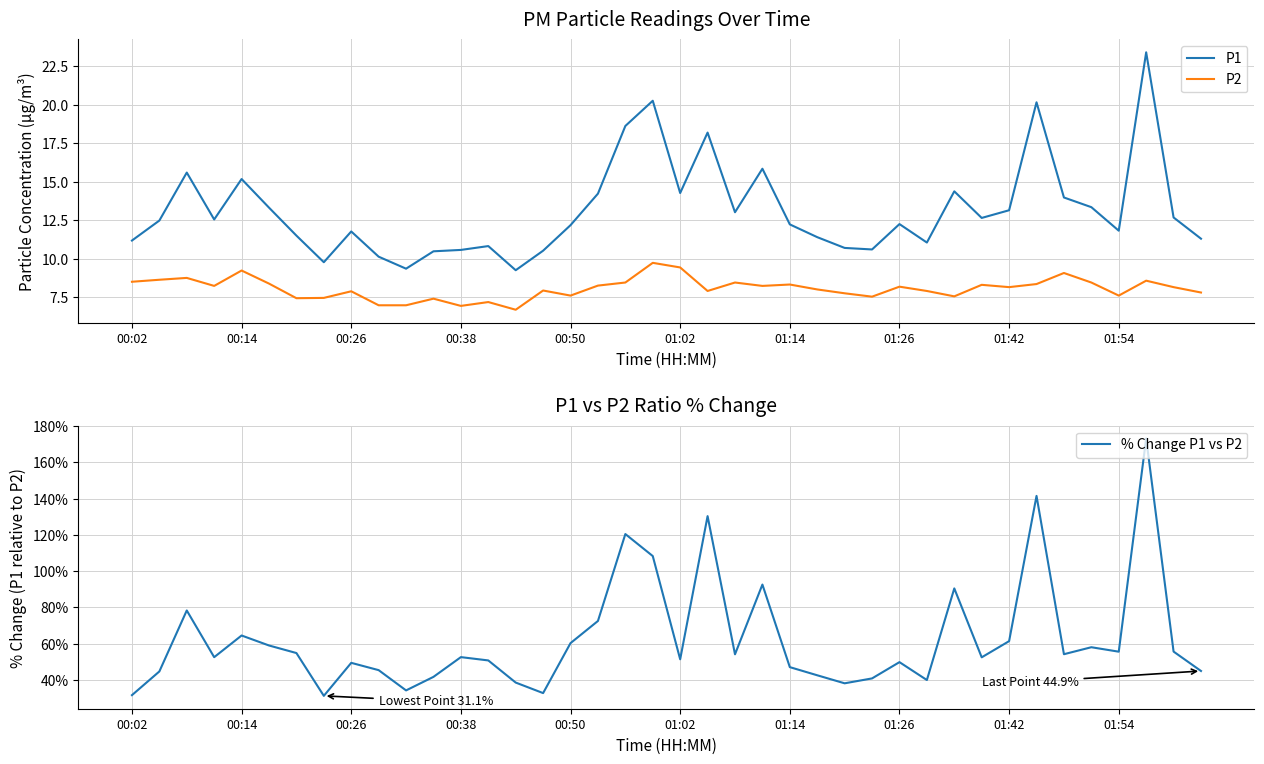

How many data points in P2 are above 8?

21